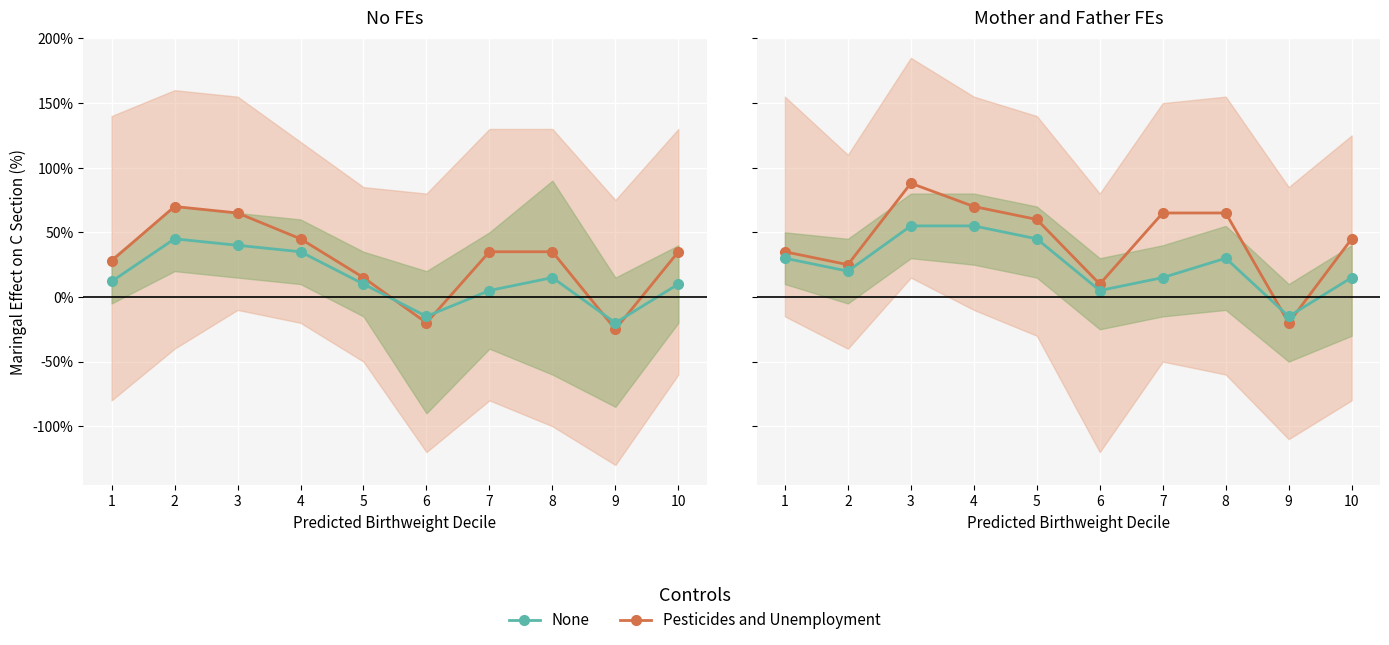

What is the difference between the Pesticides and Unemployment values at 8 and 6?

55